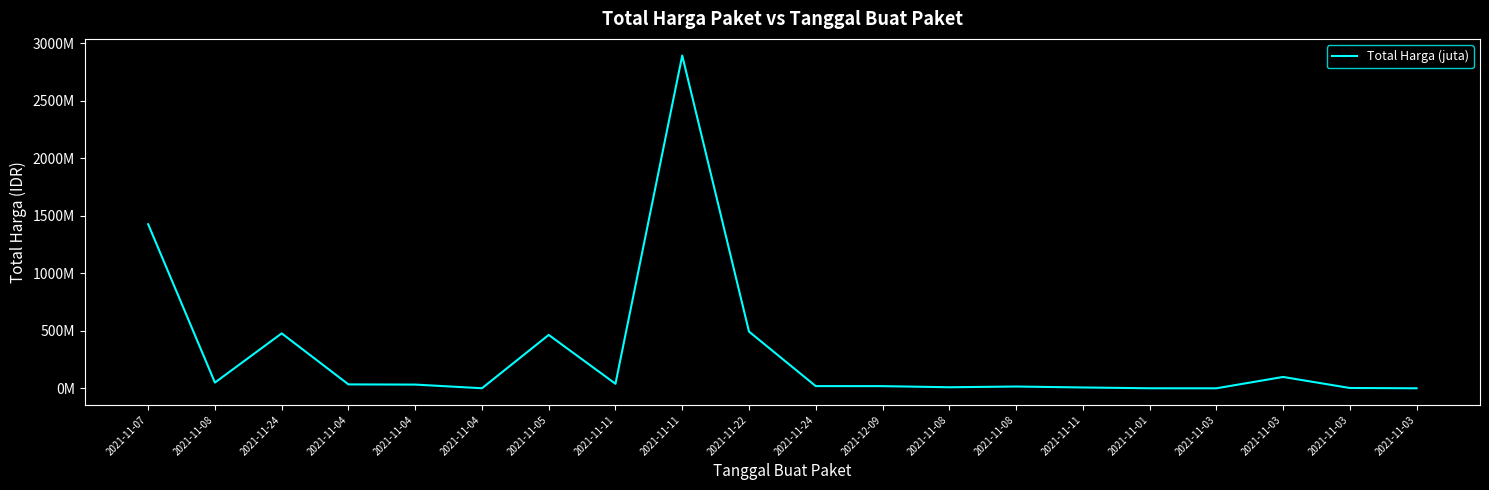

Does the chart display data point markers on the line(s)?

No